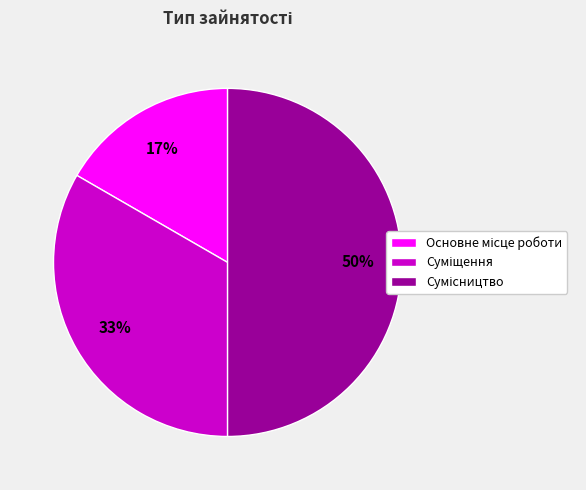

To the nearest percent, what is the average slice percentage?

33%